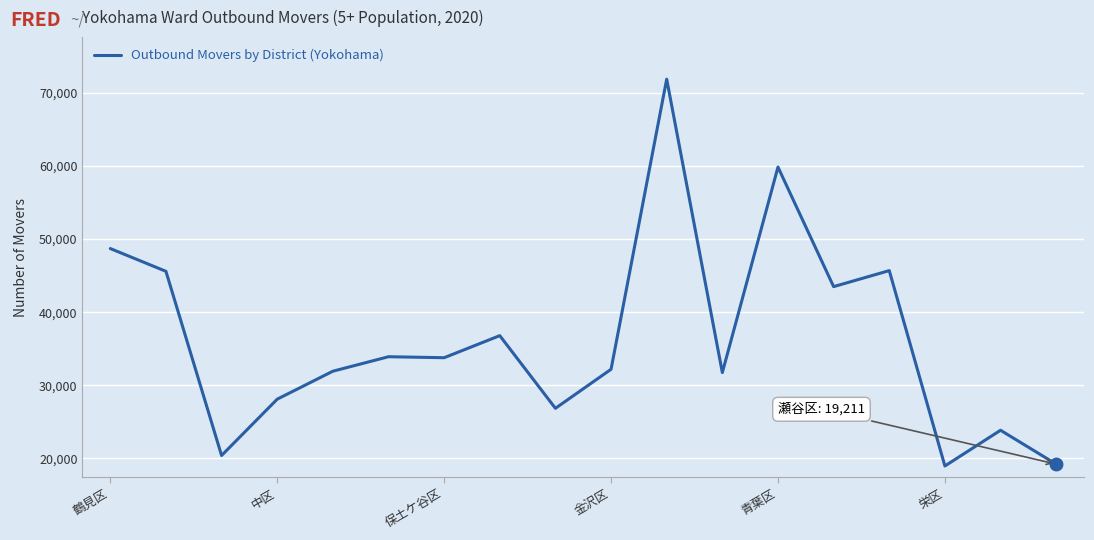

What is the difference between the maximum and minimum values?

52911